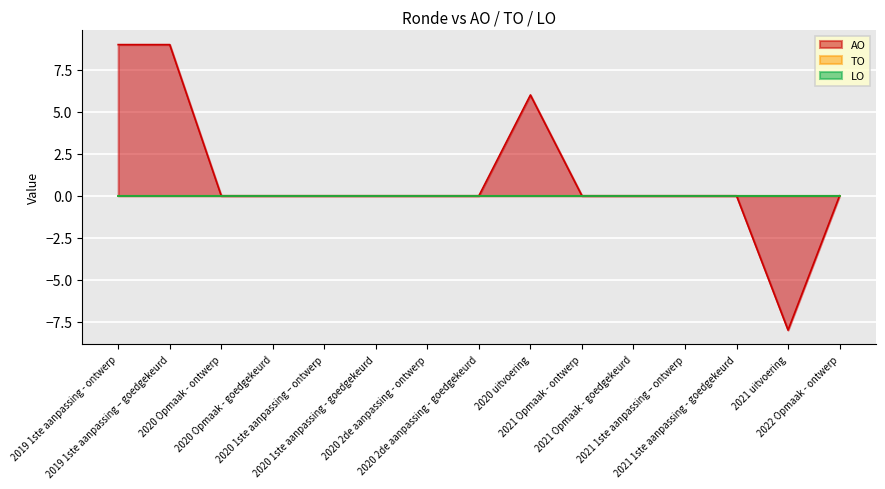

Rank the categories by AO value from lowest to highest.

2021 uitvoering, 2020 Opmaak - ontwerp, 2020 Opmaak - goedgekeurd, 2020 1ste aanpassing – ontwerp, 2020 1ste aanpassing - goedgekeurd, 2020 2de aanpassing - ontwerp, 2020 2de aanpassing - goedgekeurd, 2021 Opmaak - ontwerp, 2021 Opmaak - goedgekeurd, 2021 1ste aanpassing – ontwerp, 2021 1ste aanpassing - goedgekeurd, 2022 Opmaak - ontwerp, 2020 uitvoering, 2019 1ste aanpassing - ontwerp, 2019 1ste aanpassing – goedgekeurd